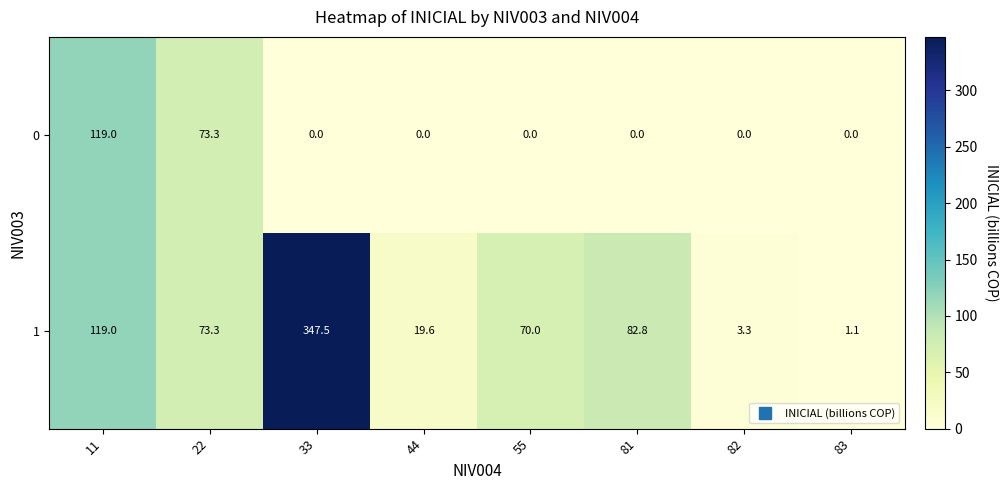

Reading right to left, list all the values displayed in this chart.

0: 83=0.0	82=0.0	81=0.0	55=0.0	44=0.0	33=0.0	22=73.3	11=119.0
1: 83=1.1	82=3.3	81=82.8	55=70.0	44=19.6	33=347.5	22=73.3	11=119.0